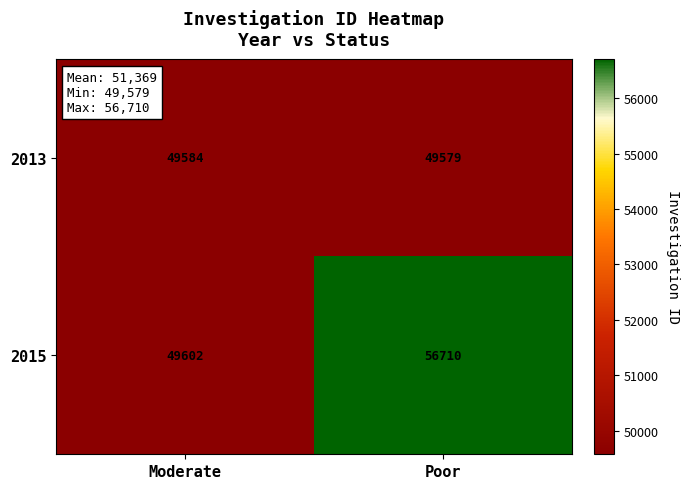

Which series changed the most between Moderate and Poor?

2015